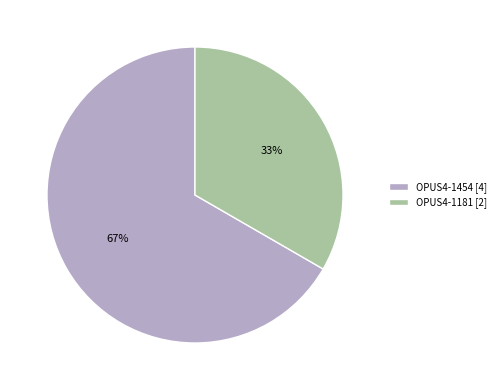

Is it true that OPUS4-1454 is 60% of the pie?

False